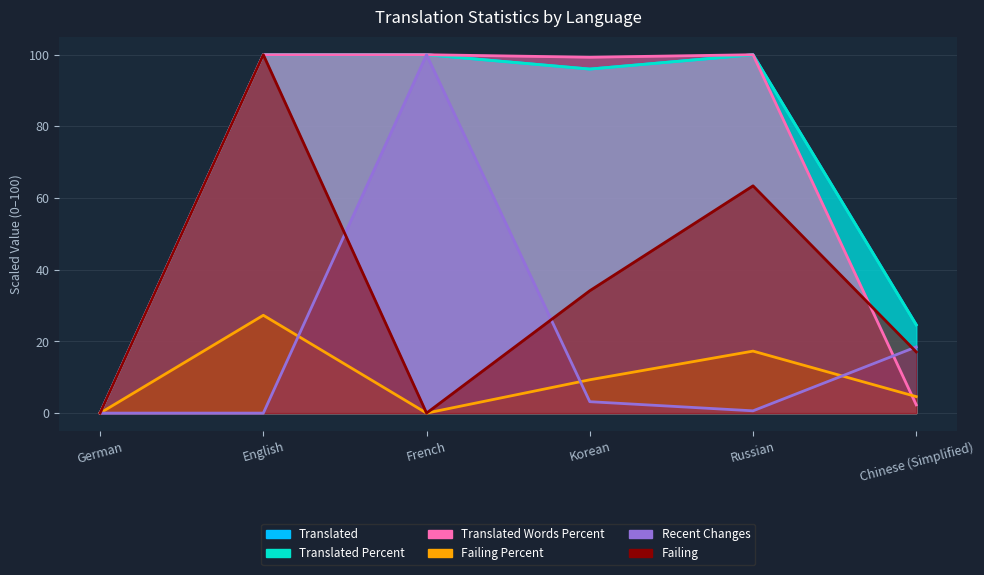

Is it true that failing equals 100.0 at English?

True